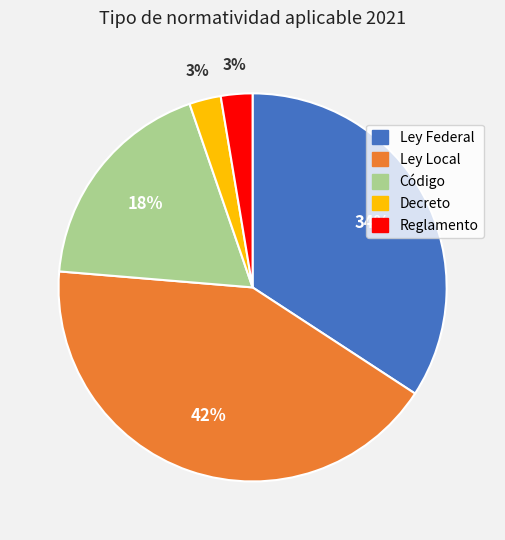

Approximately how many times larger is the value at Ley Federal compared to Código?

1.9